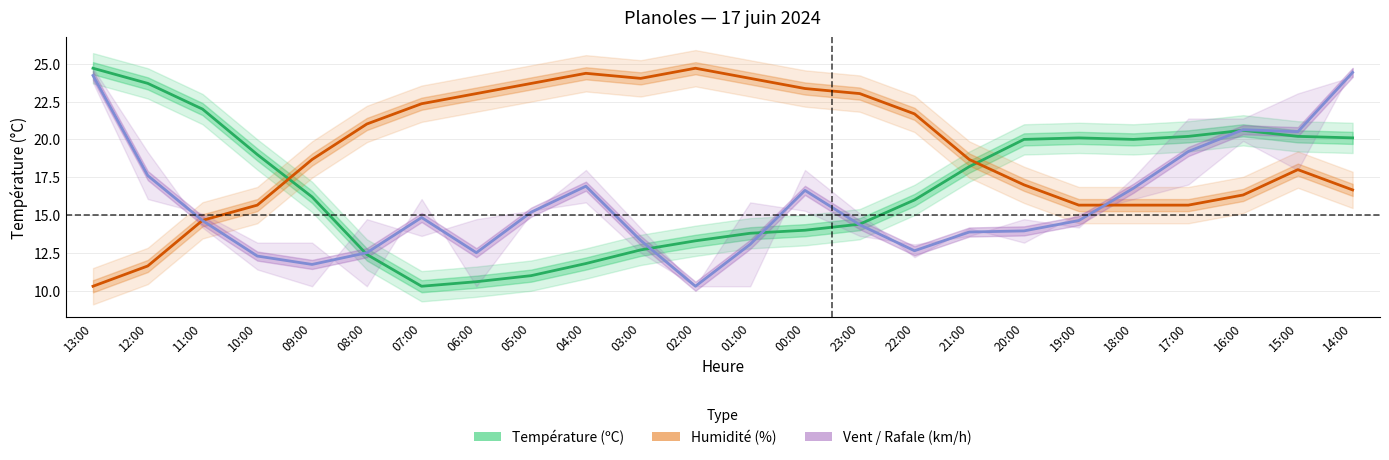

What is the value of the Température (ºC) point at the 2nd from the left?

23.7